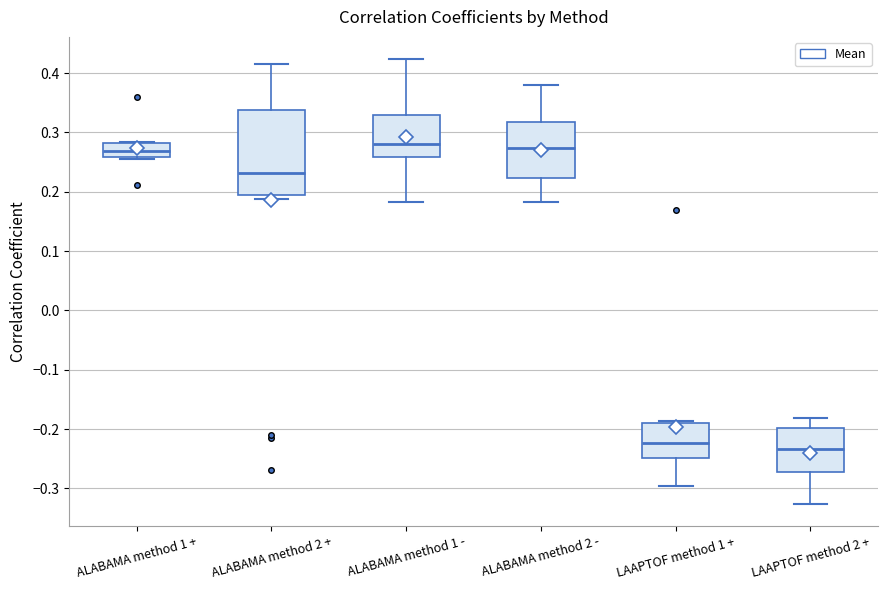

Where does the lower whisker of the box for LAAPTOF method 2 + end on the y-axis? The values are not printed on the chart, so give them approximately, as read against the axis.

-0.33